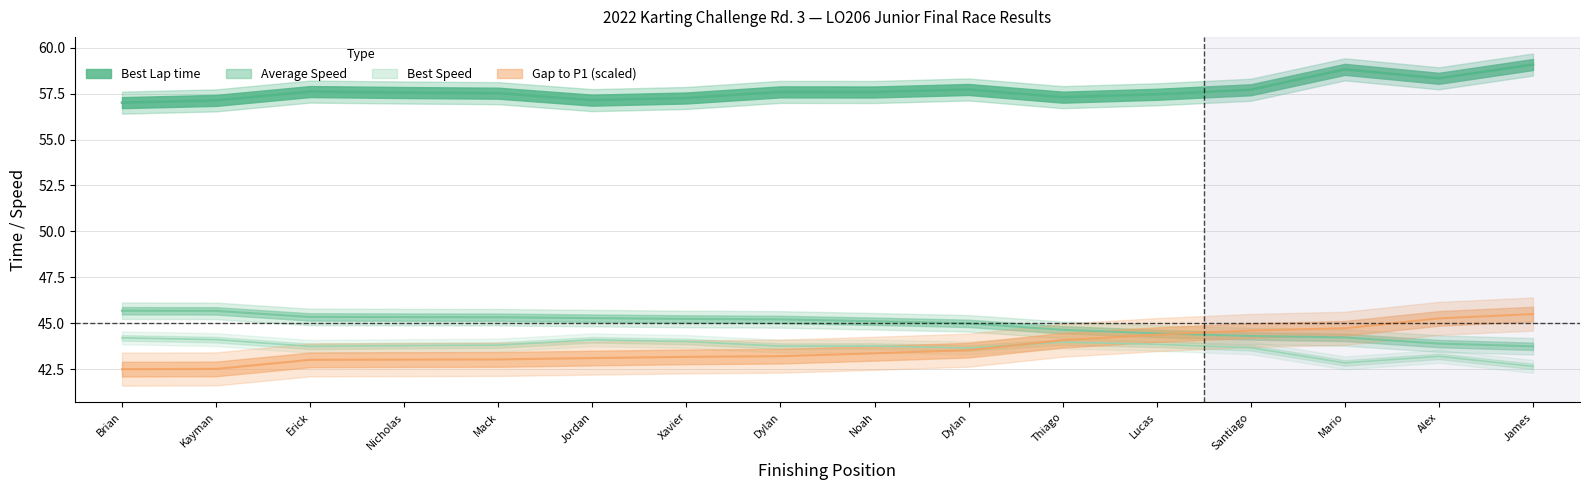

True or false: Average Speed and Best Speed intersect in this chart.

False